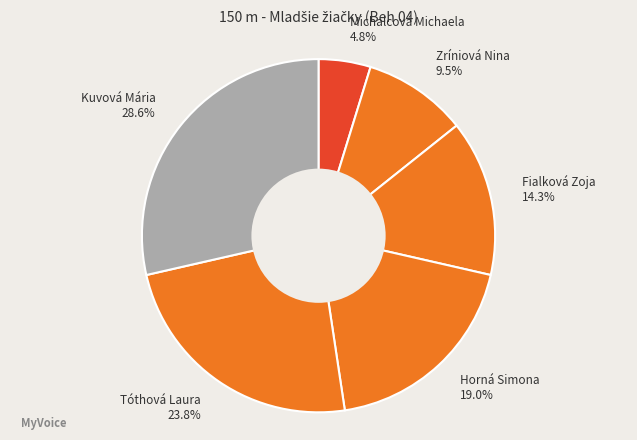

Approximately how many times larger is the value at Tóthová Laura 23.8% compared to Fialková Zoja 14.3%?

1.7